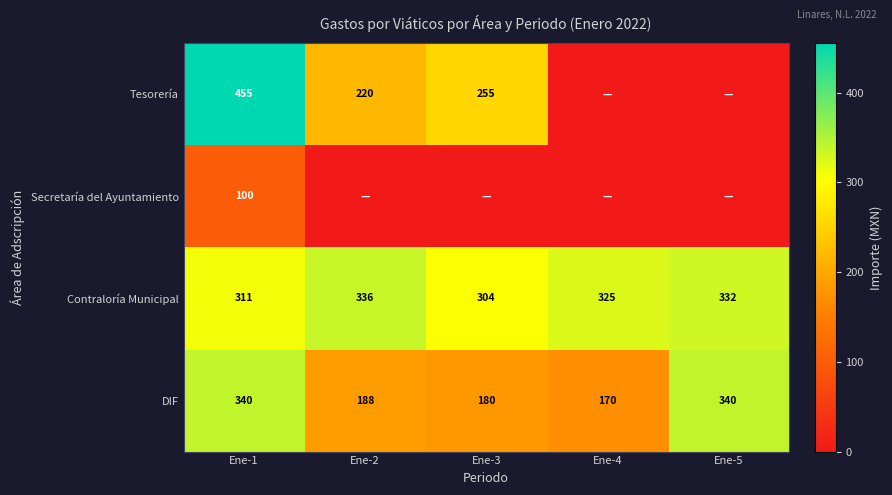

Is it true that DIF equals 340 at Ene-1?

True